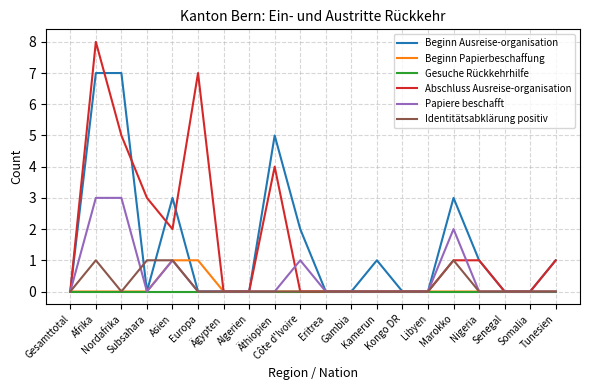

Which series has the widest spread of values?

Abschluss Ausreise-organisation